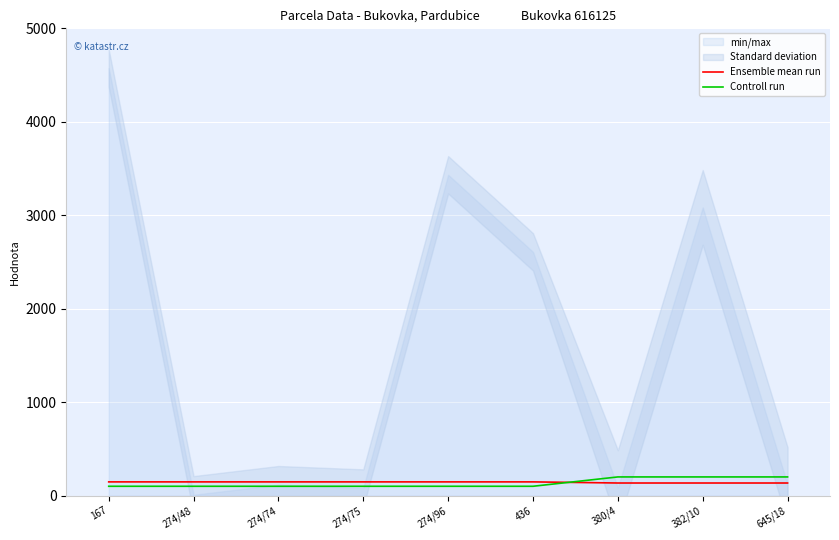

Which series has the widest spread of values?

Controll run